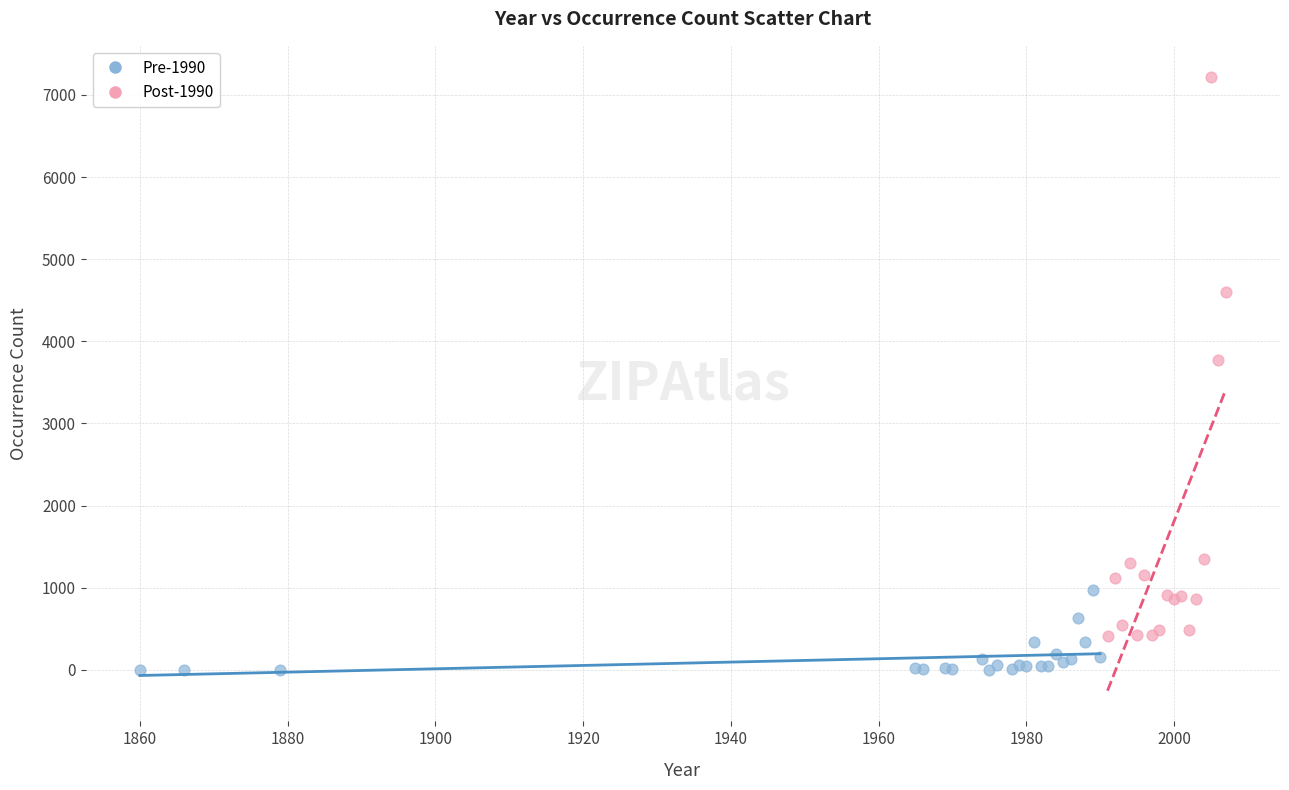

What are all the series names shown in the legend?

Pre-1990, Post-1990